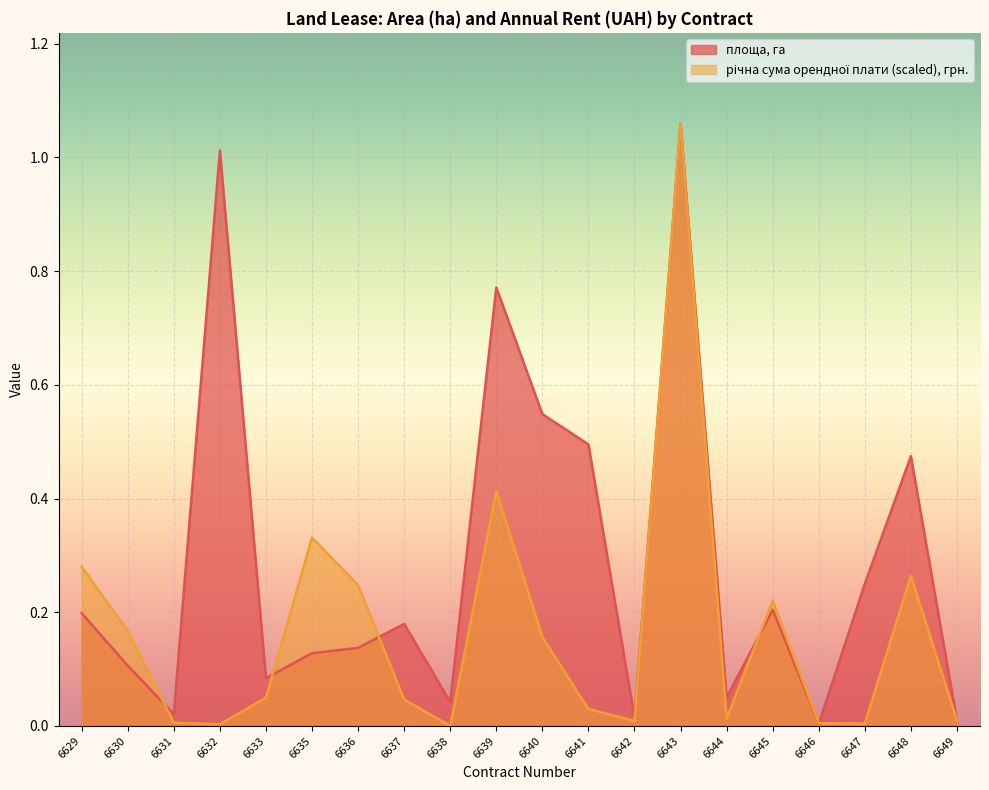

Reading left to right, list all the values displayed in this chart.

площа, га: 0.2	0.1	0.0	1.0	0.1	0.1	0.1	0.2	0.0	0.8	0.5	0.5	0.0	1.1	0.1	0.2	0.0	0.2	0.5	0.0
річна сума орендної плати, грн.: 0.3	0.2	0.0	0.0	0.0	0.3	0.2	0.0	0.0	0.4	0.2	0.0	0.0	1.1	0.0	0.2	0.0	0.0	0.3	0.0